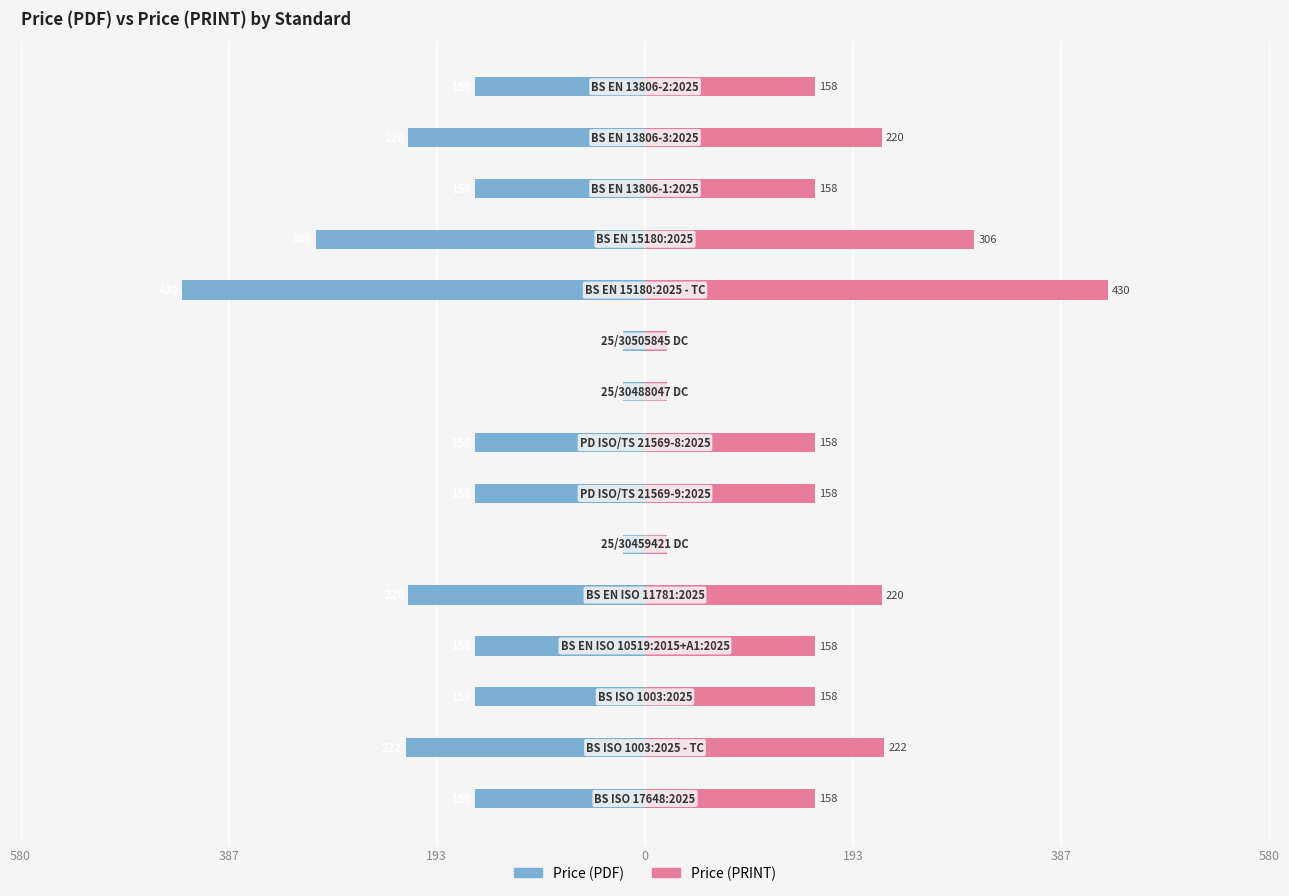

What is the sum of all Price (PDF) values?

-2564